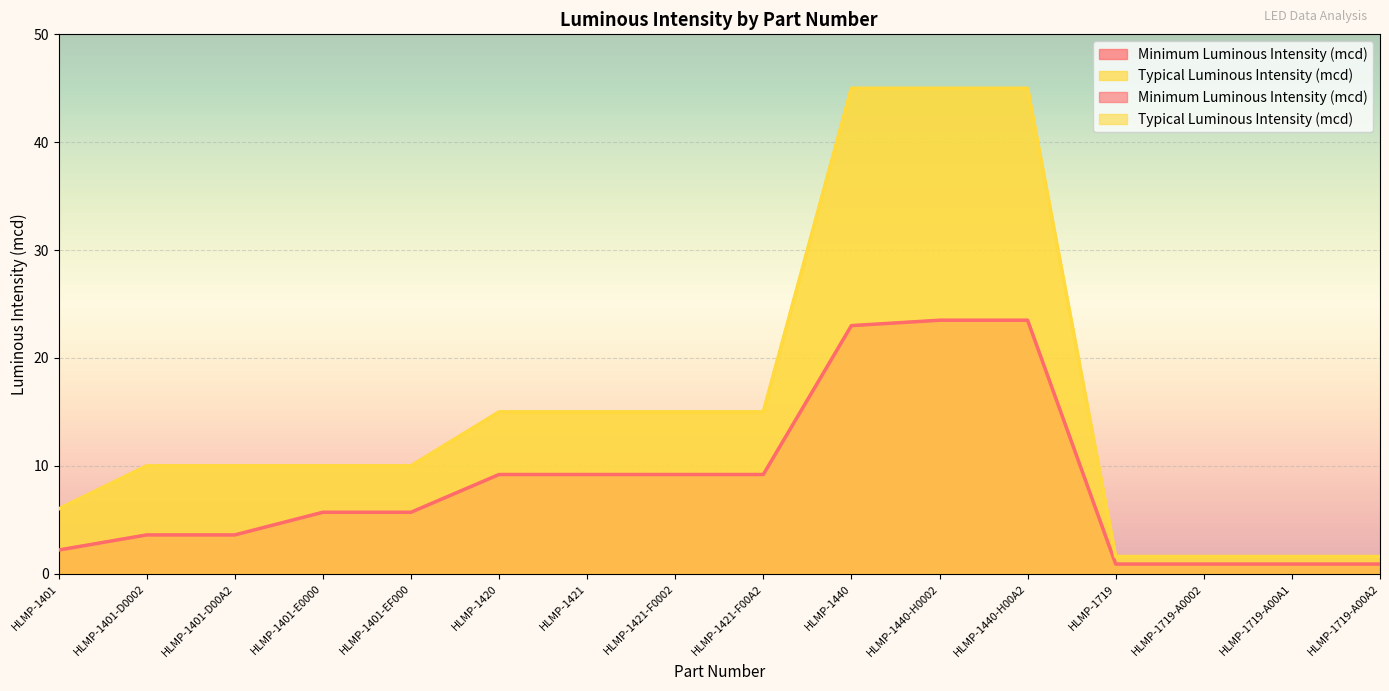

Count the number of data series in this chart.

2